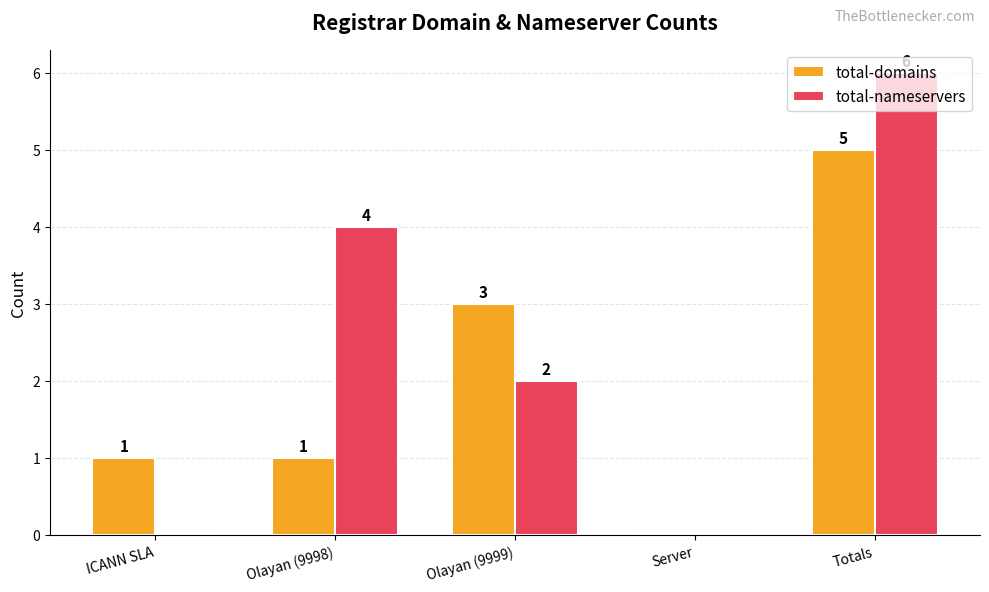

At which category is the sum across all series the highest?

Totals